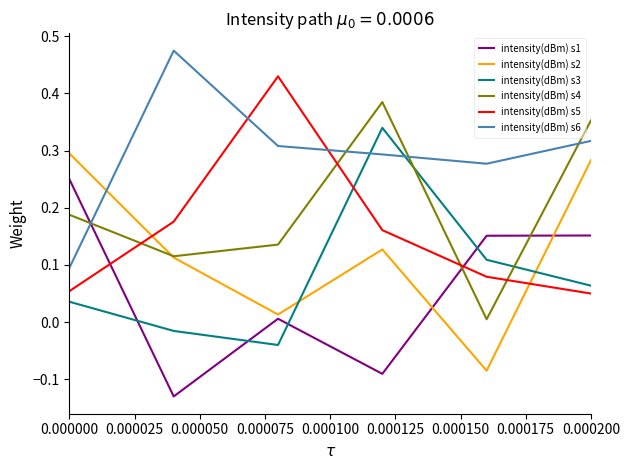

Which series has the largest total across all categories?

intensity(dBm) s6